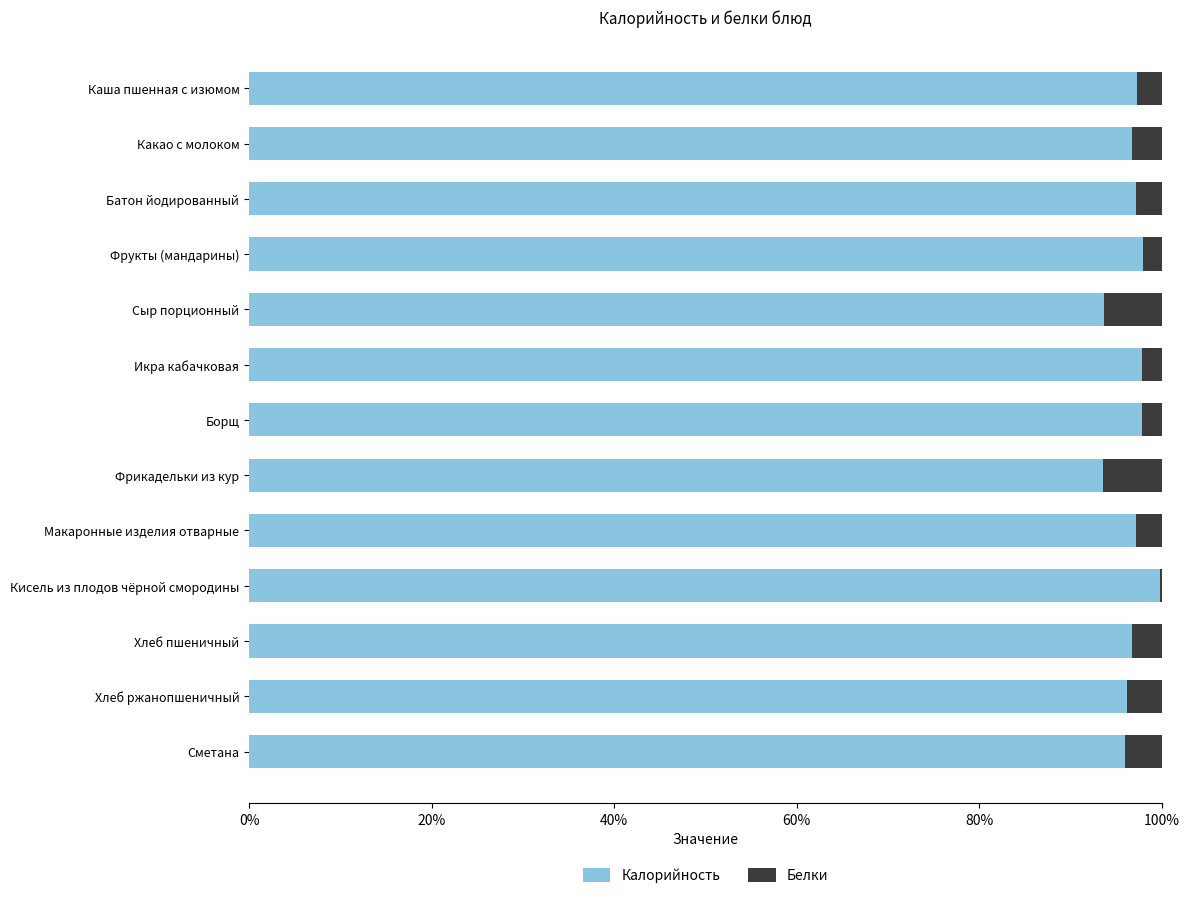

What is the highest value of the Калорийность series?

99.8